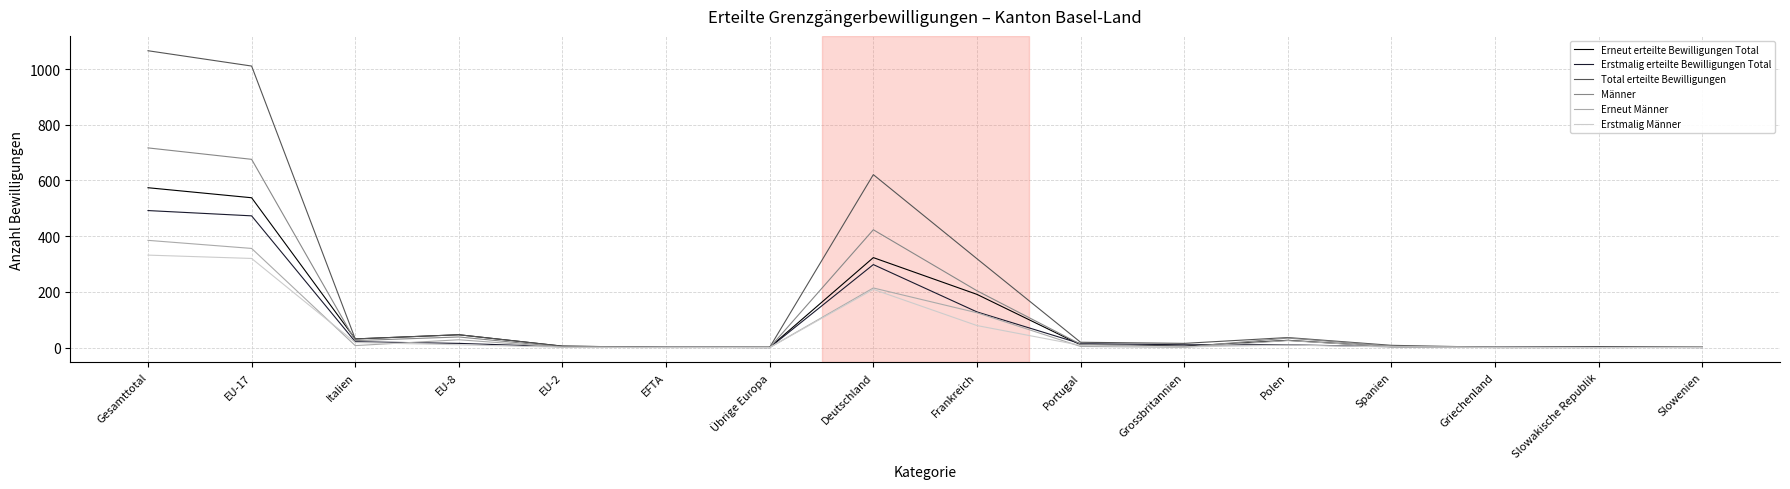

What is the total value across all series at EU-8?

183